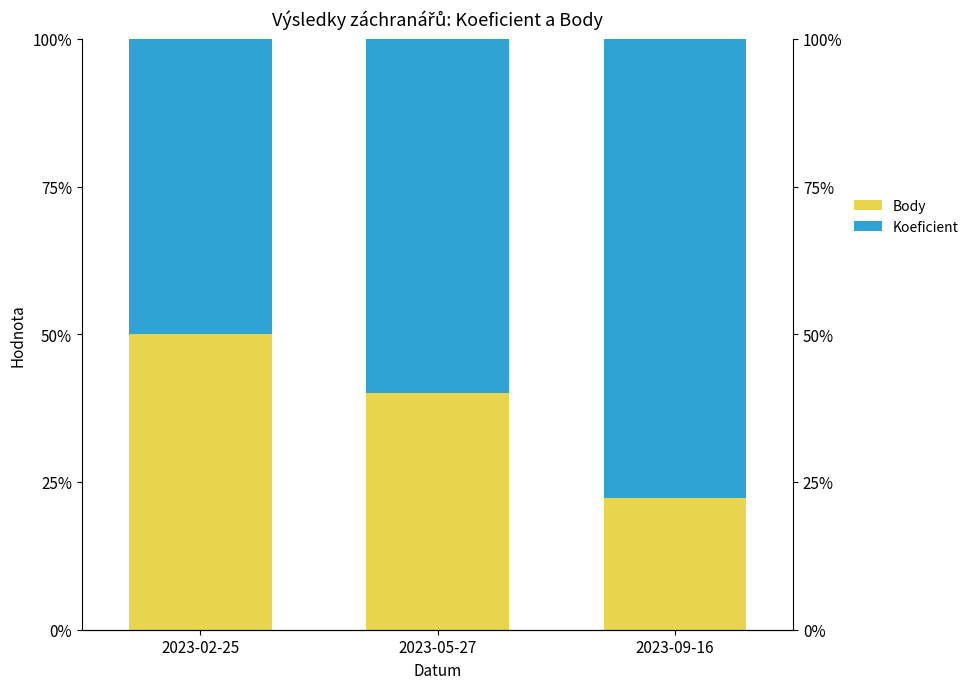

What is the label of the 2nd bar from the right?

2023-05-27